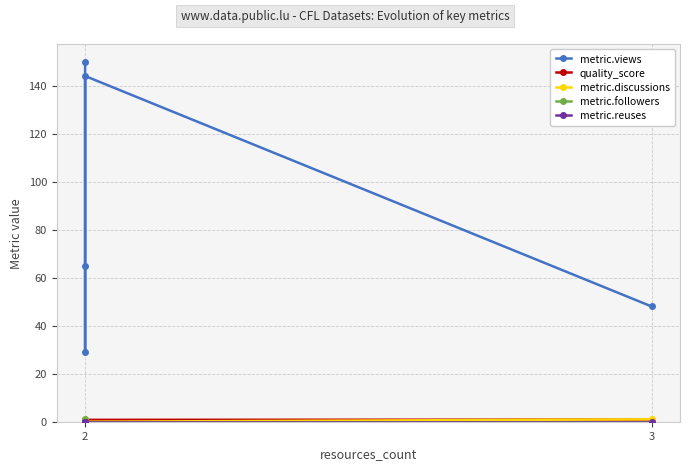

The metric.followers series shows 0.6 at 2. True or false?

False